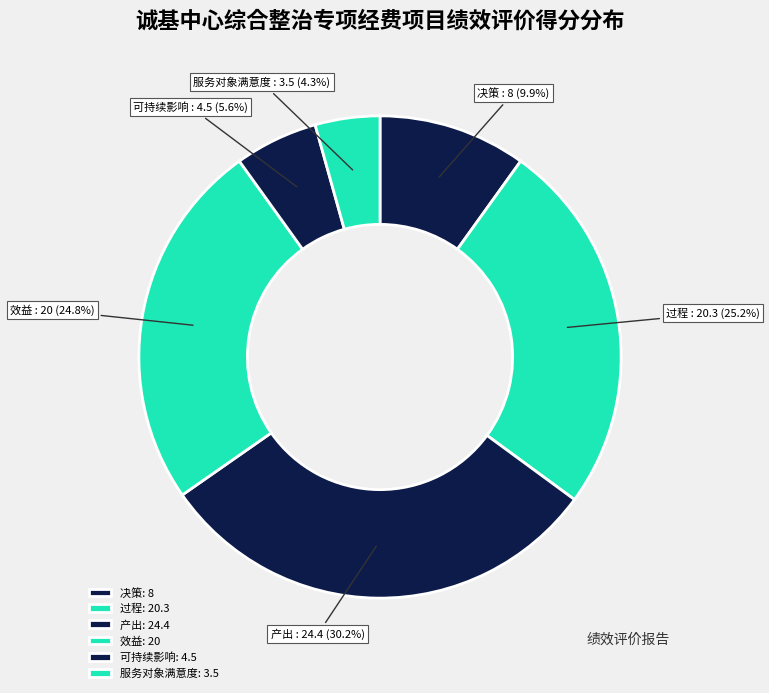

How many slices are in this pie chart?

6